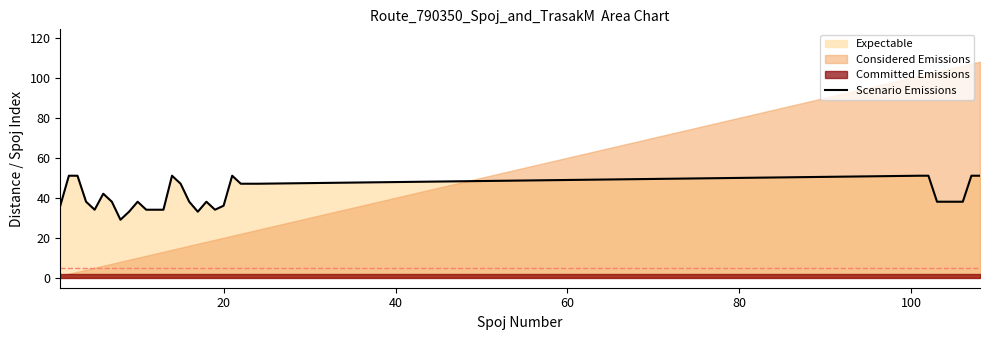

What is the lowest value of the Scenario Emissions series?

29